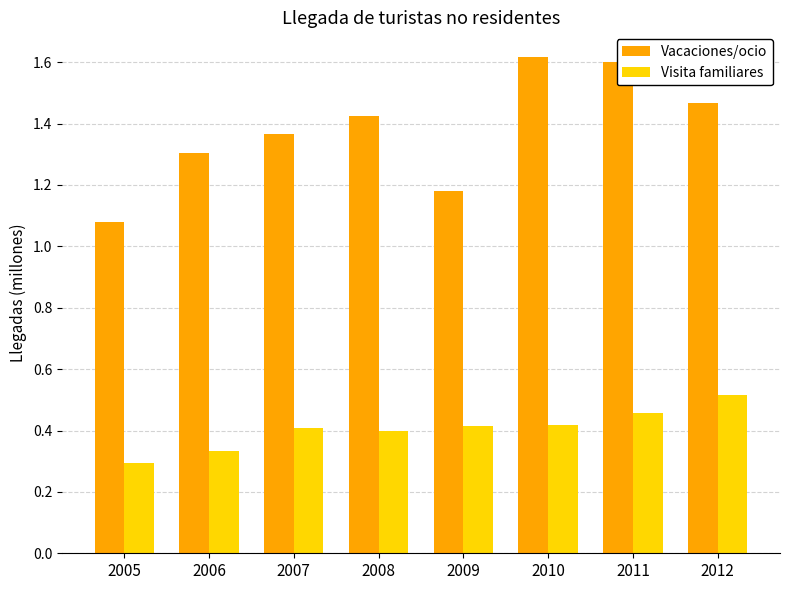

How many distinct data groups are displayed?

2